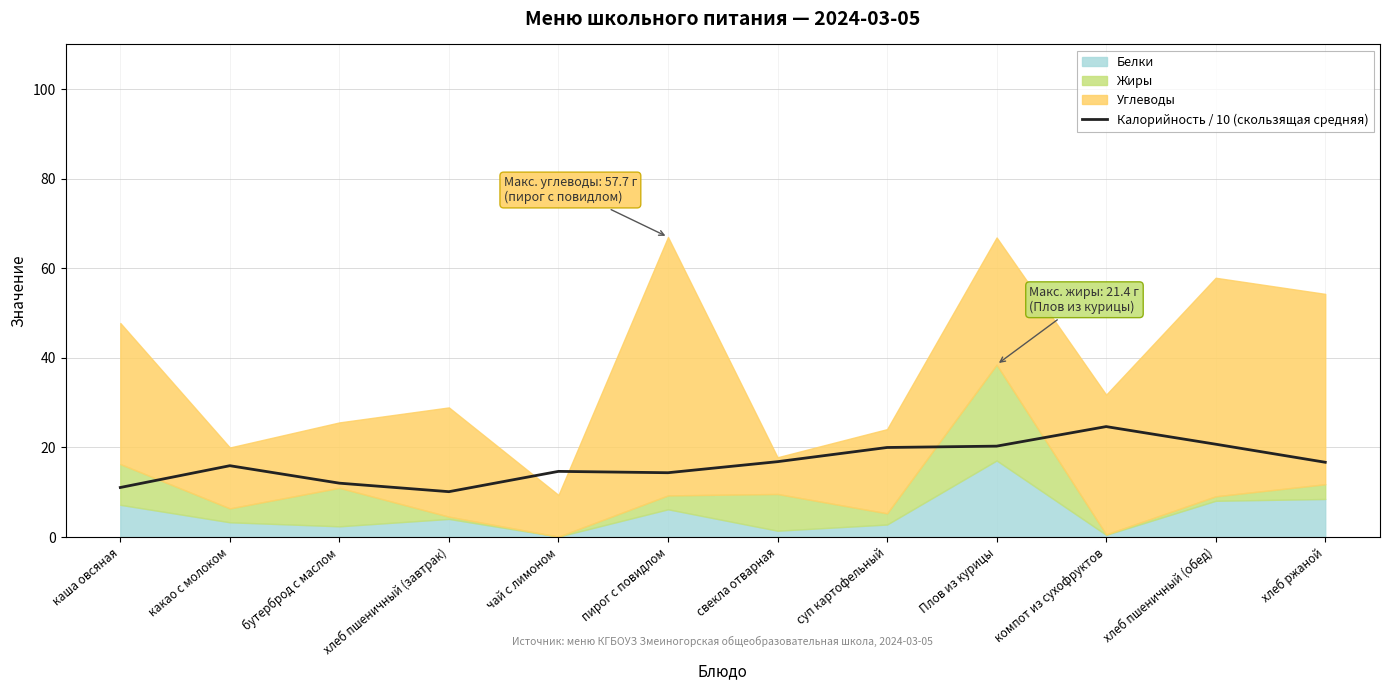

What is the label of the 6th point from the right?

свекла отварная